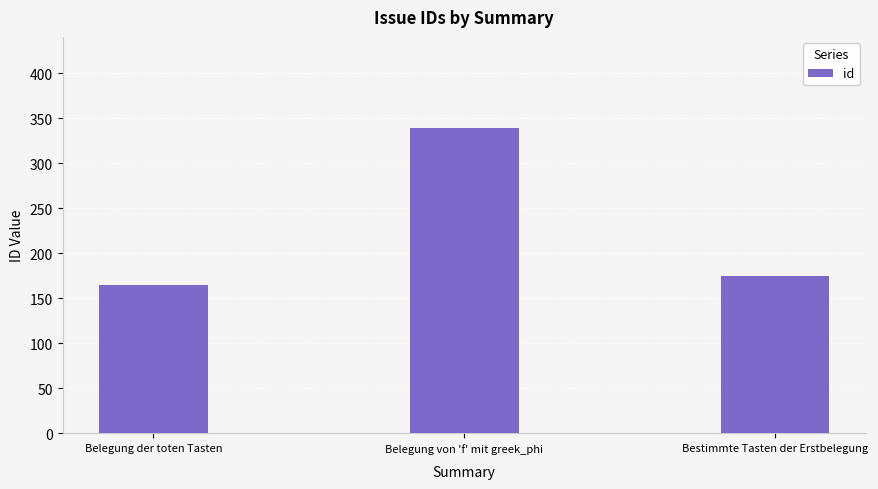

Is it true that the value at Belegung der toten Tasten is 165?

True